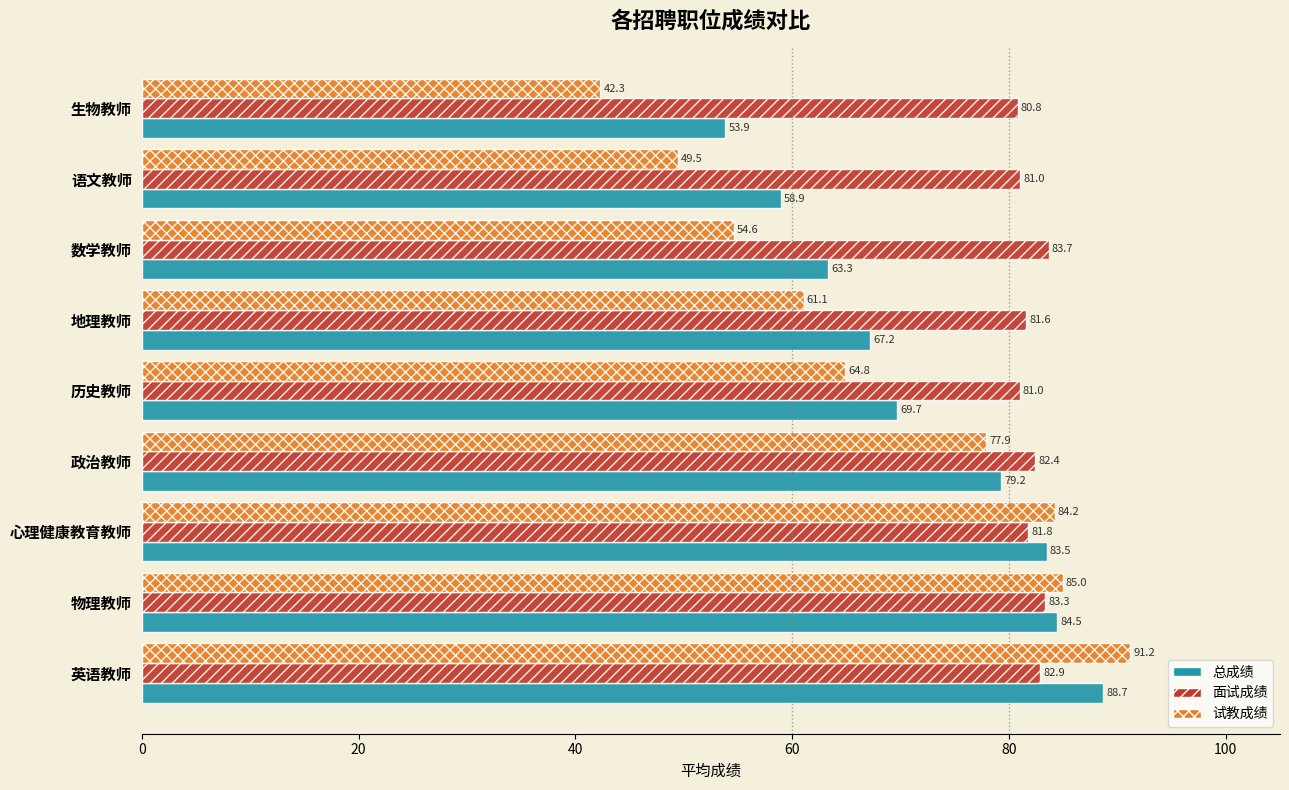

What is the sum of all 面试成绩 values?

738.5